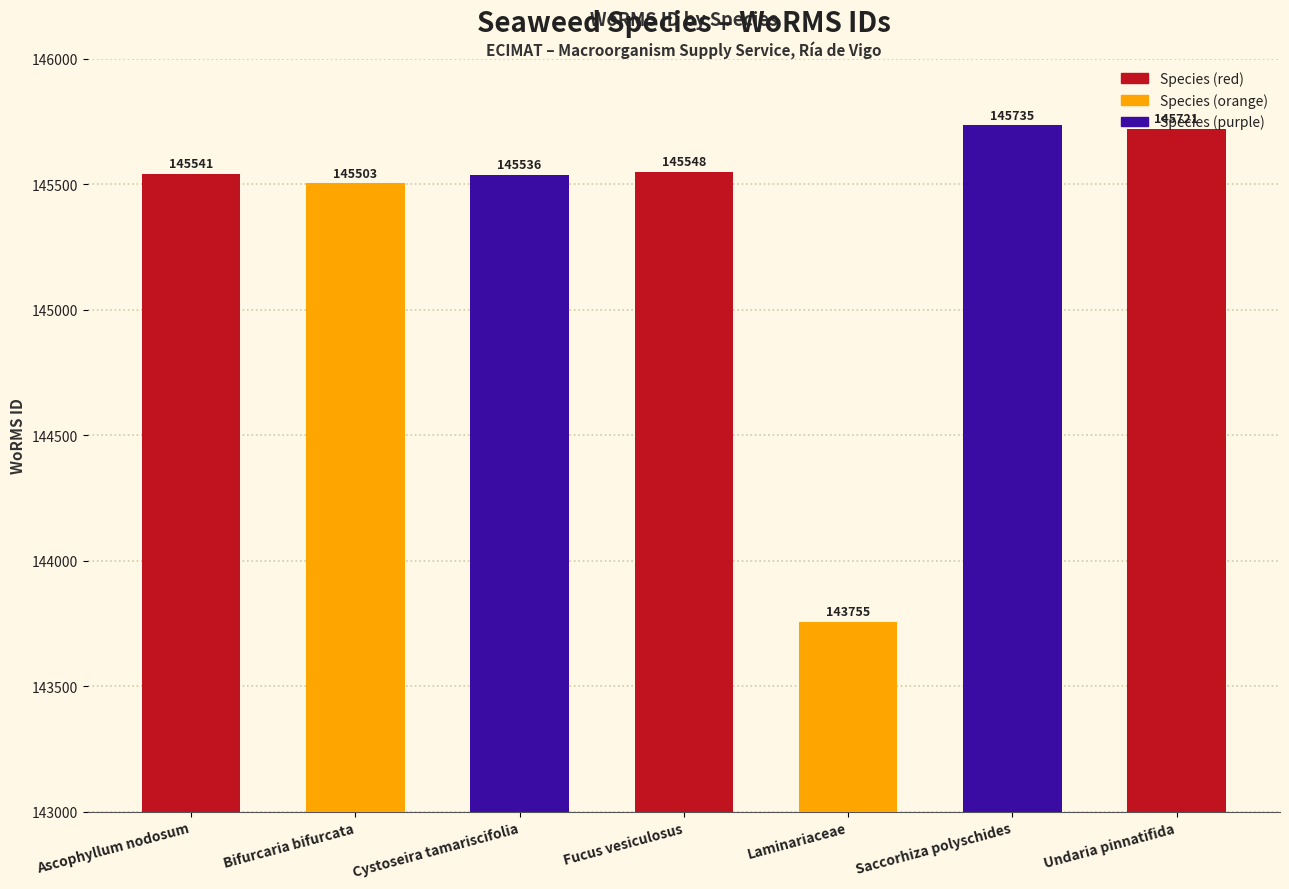

Reading left to right, list all the values displayed in this chart.

Ascophyllum nodosum=145541	Bifurcaria bifurcata=145503	Cystoseira tamariscifolia=145536	Fucus vesiculosus=145548	Laminariaceae=143755	Saccorhiza polyschides=145735	Undaria pinnatifida=145721